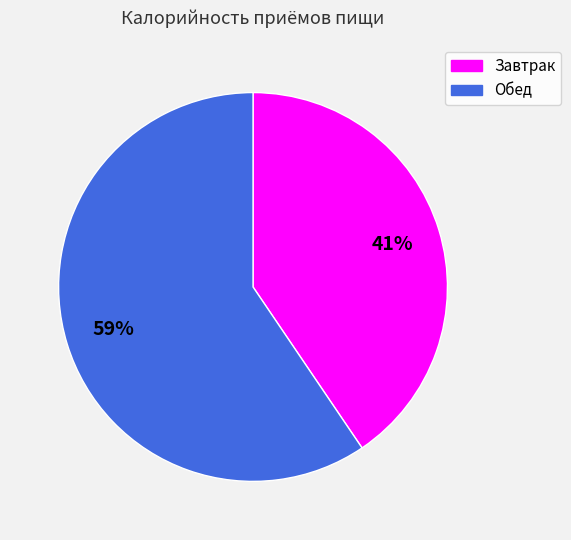

To the nearest percent, what is the average slice percentage?

50%